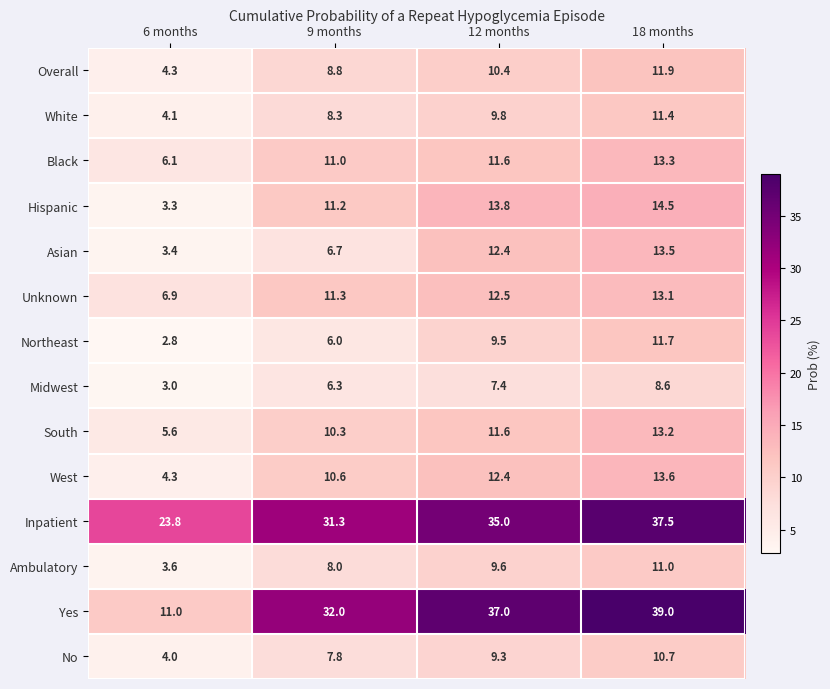

What is the maximum value shown in the chart?

39.0